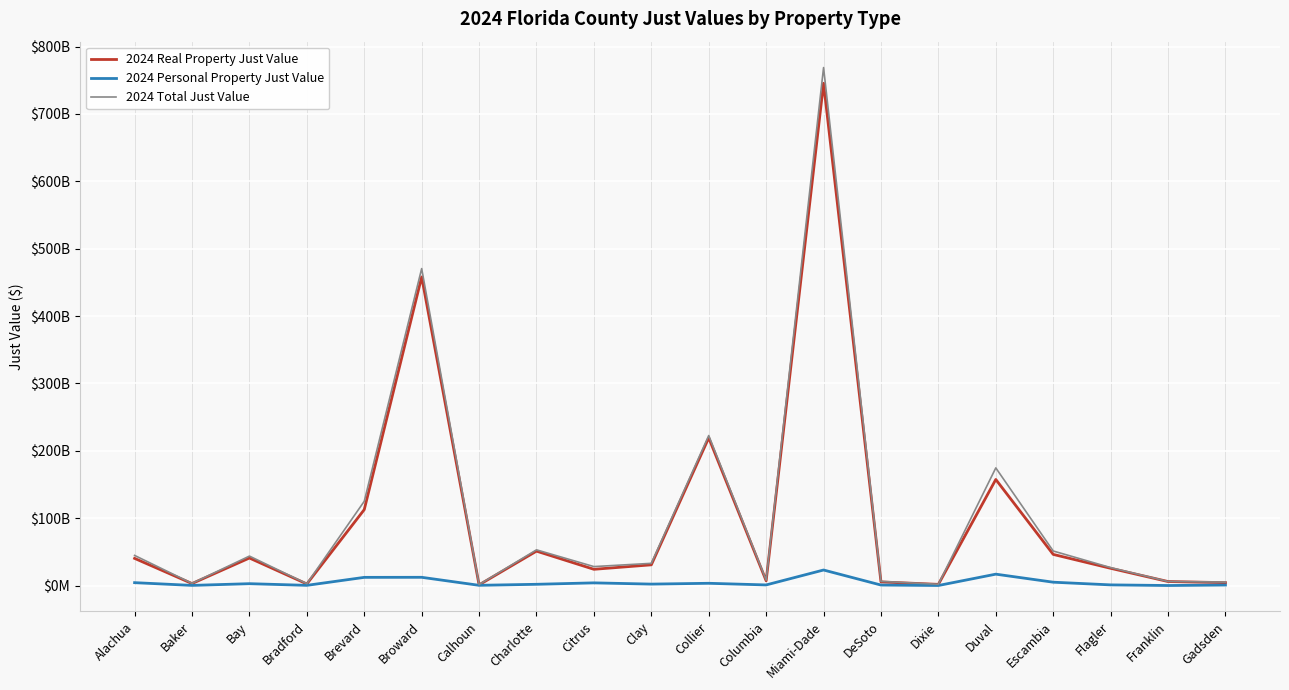

Which series has the widest spread of values?

2024 Total Just Value